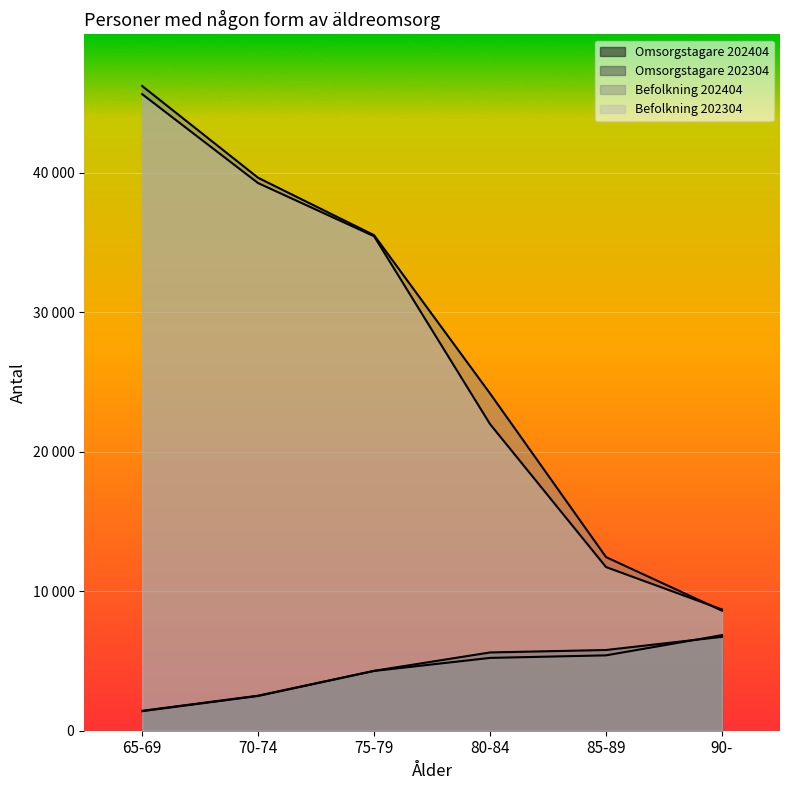

Reading left to right, transcribe all the data shown in this chart.

Omsorgstagare 202404: 1429	2513	4296	5612	5787	6732
Omsorgstagare 202304: 1400	2491	4285	5221	5404	6853
Befolkning 202404: 46226	39645	35529	24178	12449	8607
Befolkning 202304: 45643	39263	35453	21983	11733	8691